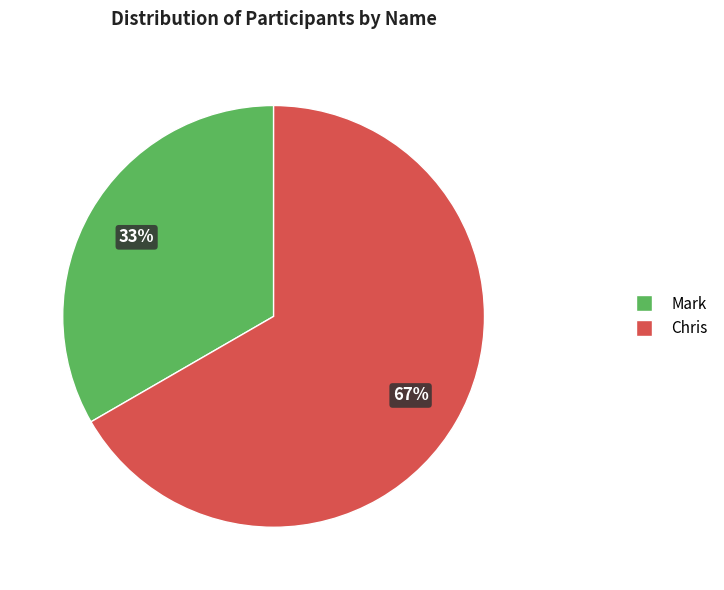

Combined, do Chris and Mark account for over 50%?

Yes